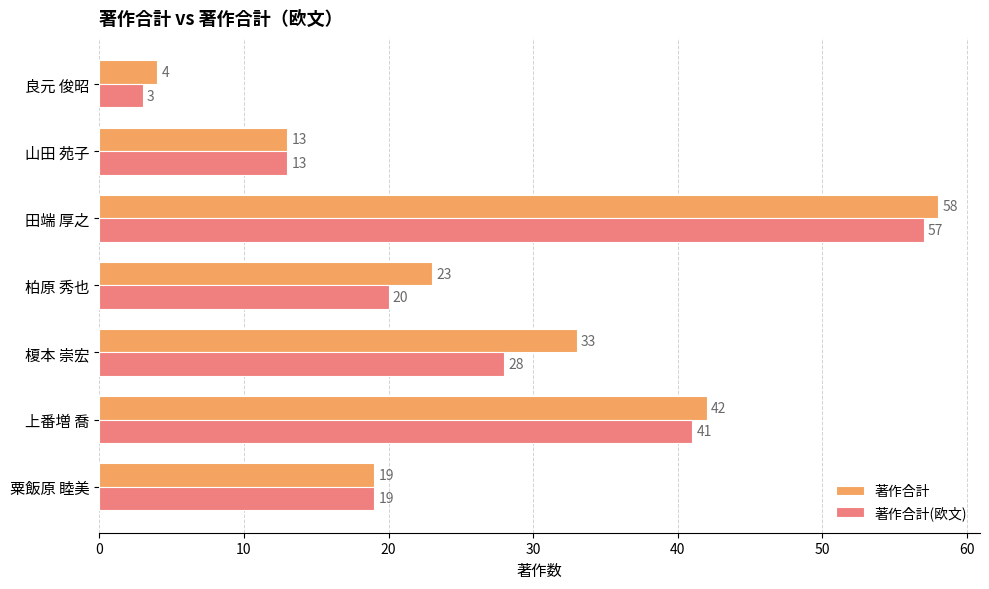

At which label is 著作合計(欧文) closest to 30?

榎本 崇宏